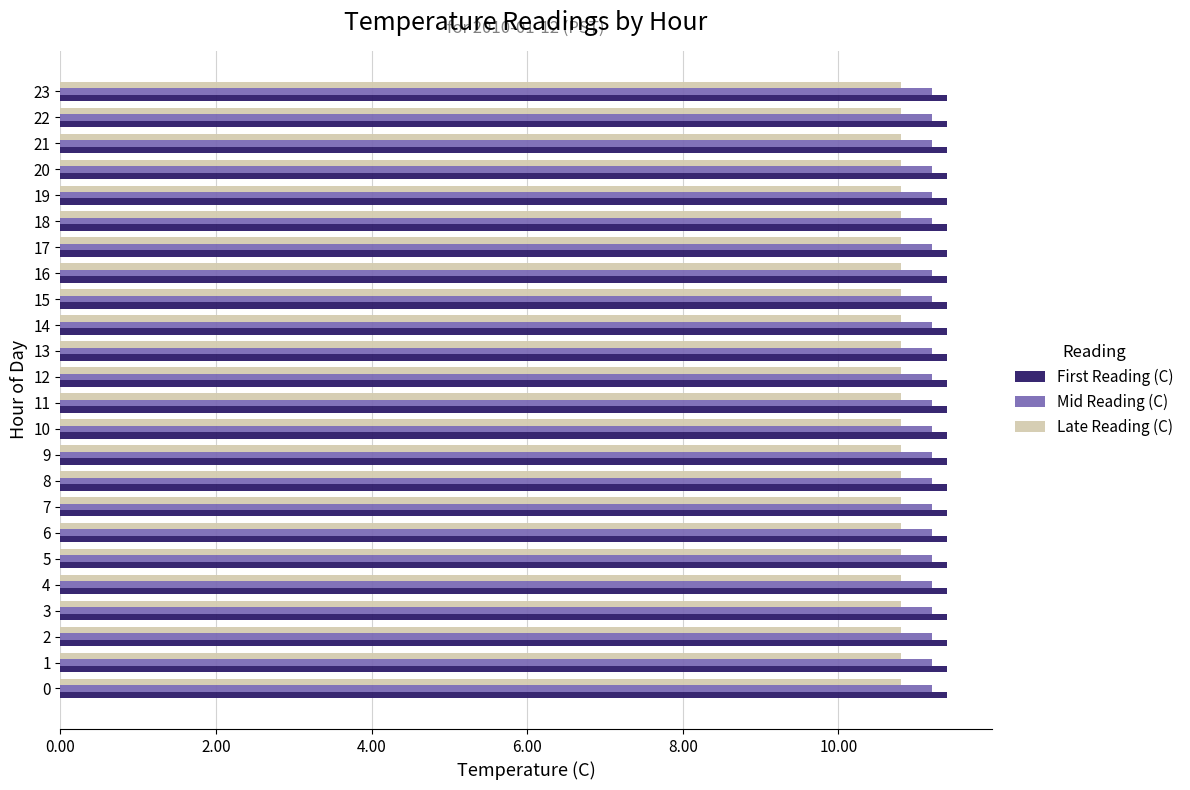

Which series has the largest total across all categories?

First Reading (C)